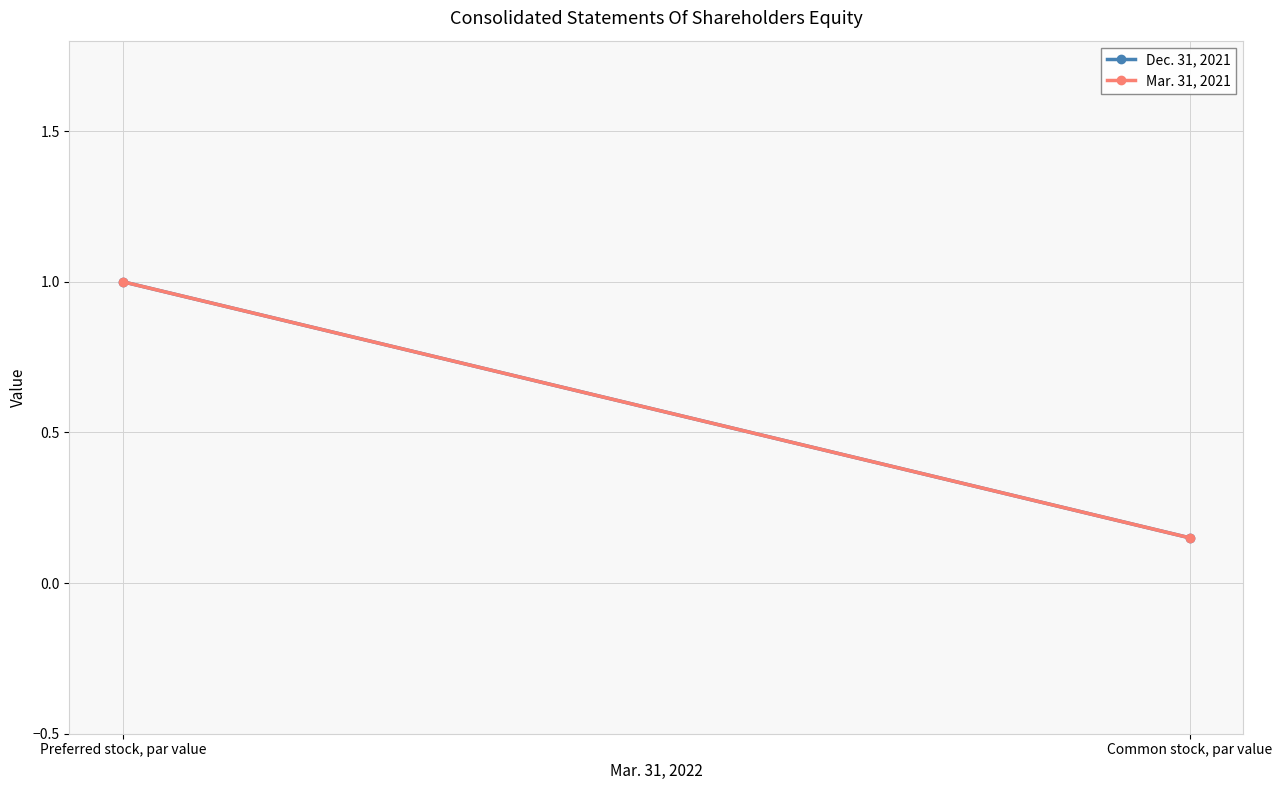

The value of Dec. 31, 2021 at Preferred stock, par value is 1.0. True or false?

True